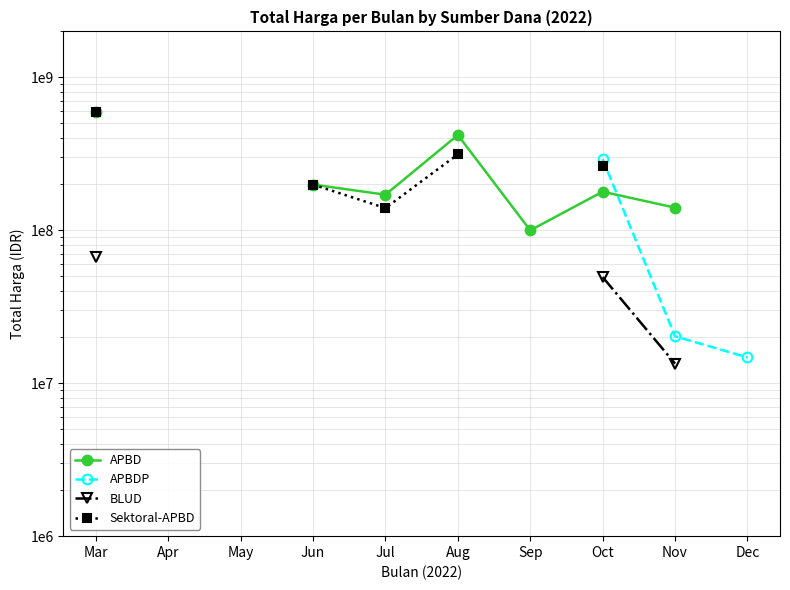

True or false: APBDP and Sektoral-APBD intersect in this chart.

False